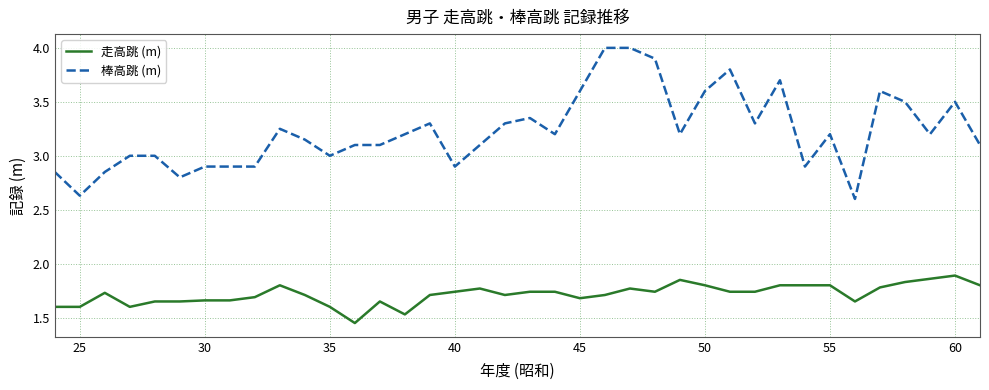

Is this an area chart (filled region under the line)?

No